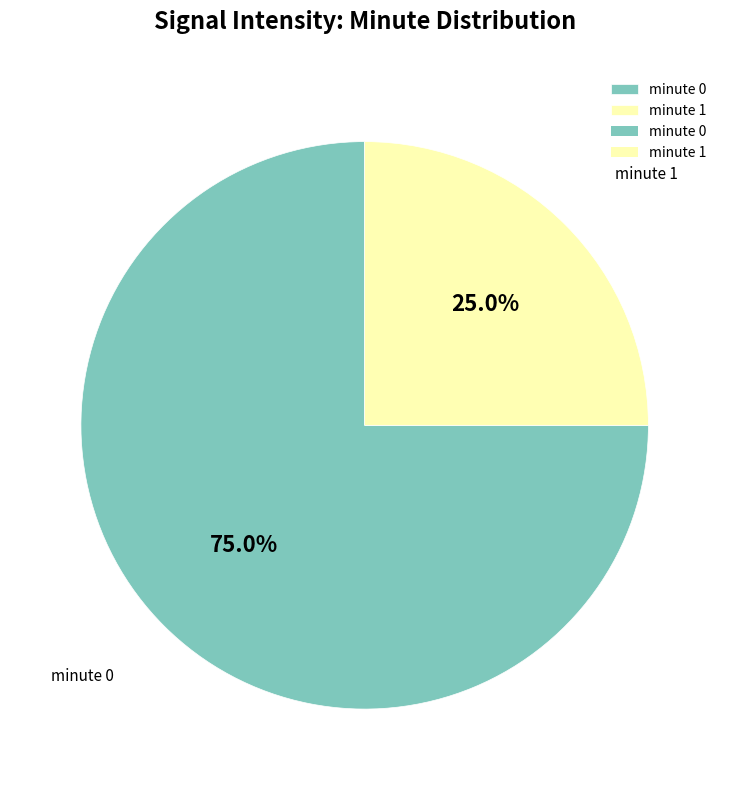

To the nearest percent, what is the difference between the largest and smallest slice percentages?

50%